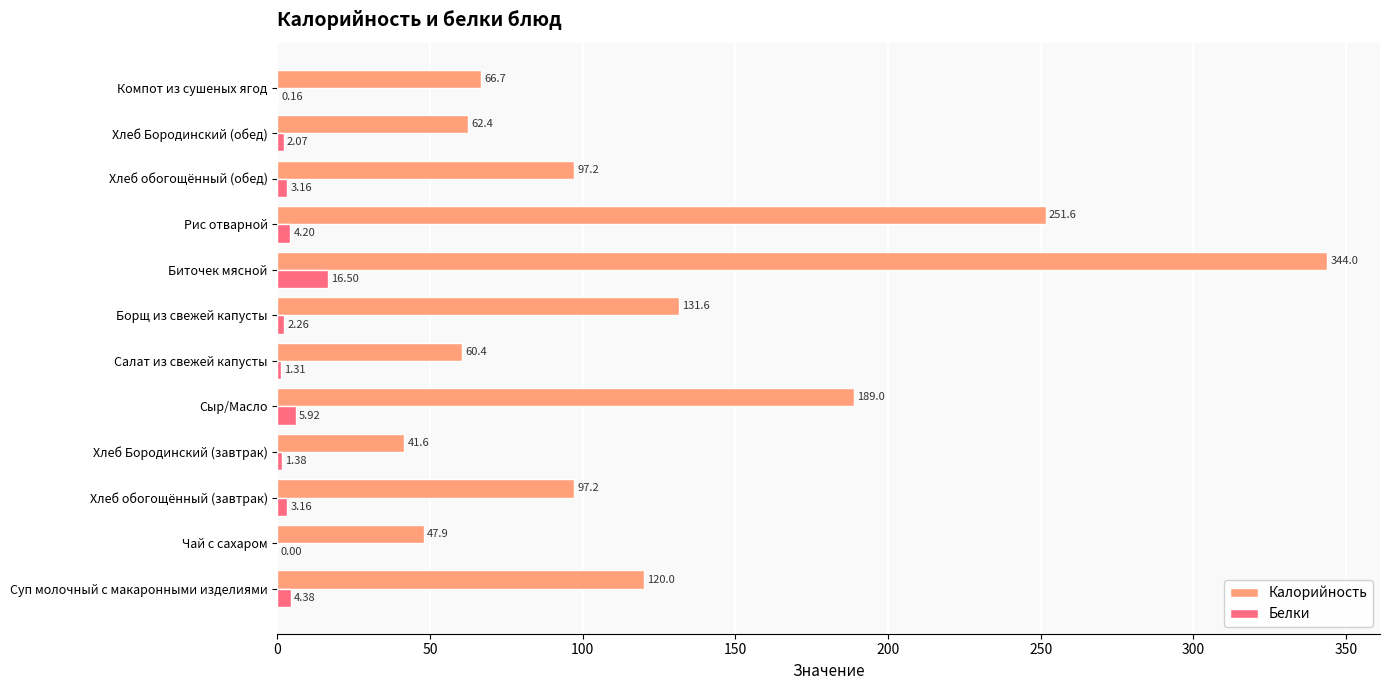

At which category is the sum across all series the highest?

Биточек мясной